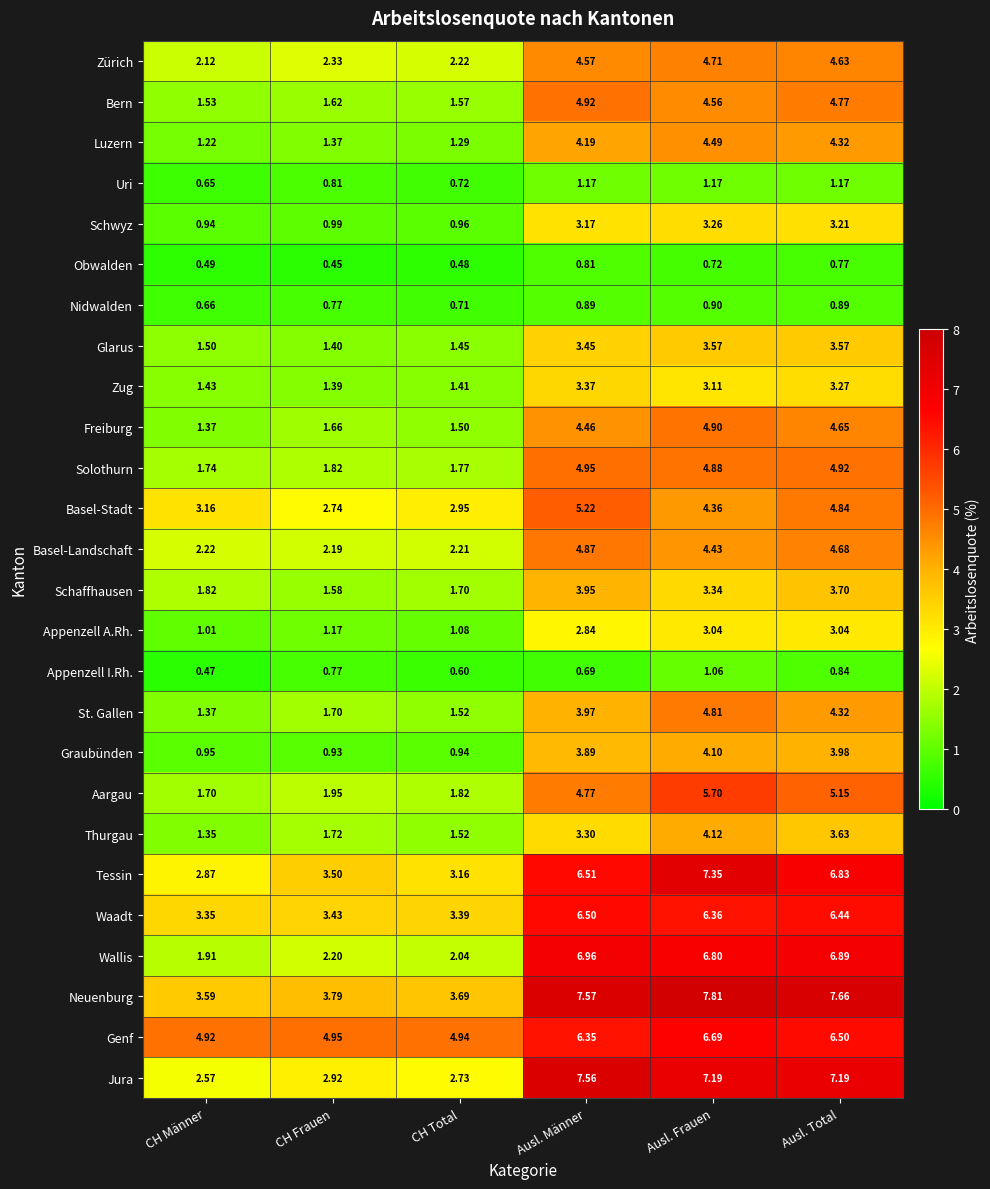

Where is Zürich nearest to the value 3?

CH Frauen